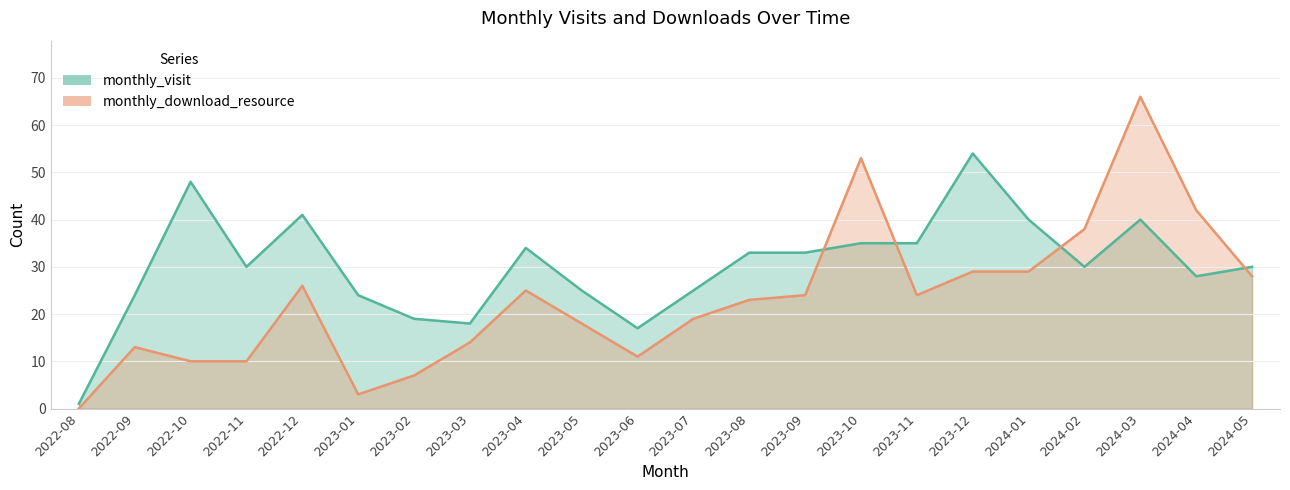

Which series has the widest spread of values?

monthly_download_resource